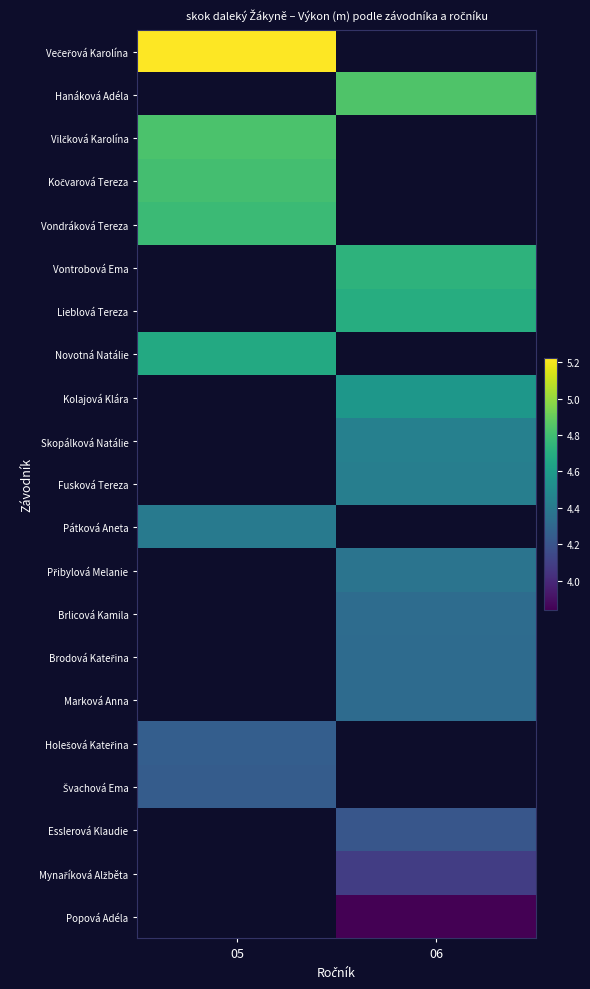

At how many categories does at least one series exceed 5?

1